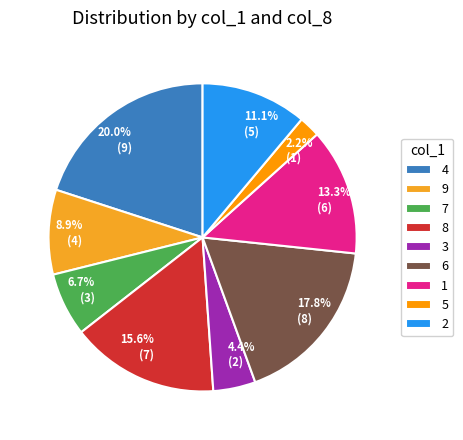

Rank the categories by value from highest to lowest.

4, 6, 8, 1, 2, 9, 7, 3, 5